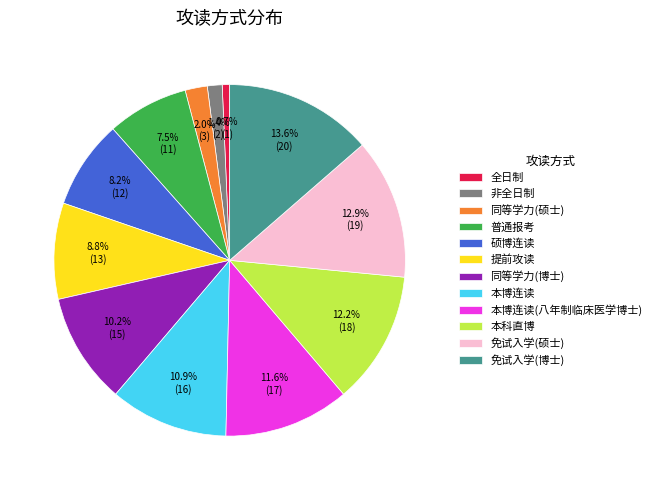

What is the ratio of the value at 免试入学(博士) to the value at 免试入学(硕士)?

1.1